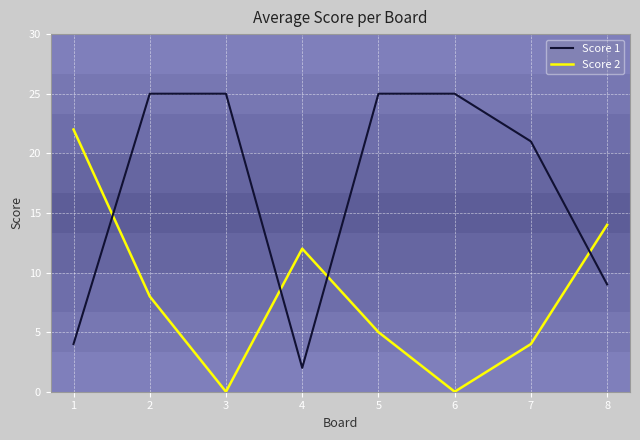

The Score 2 series shows 1 at 5. True or false?

False